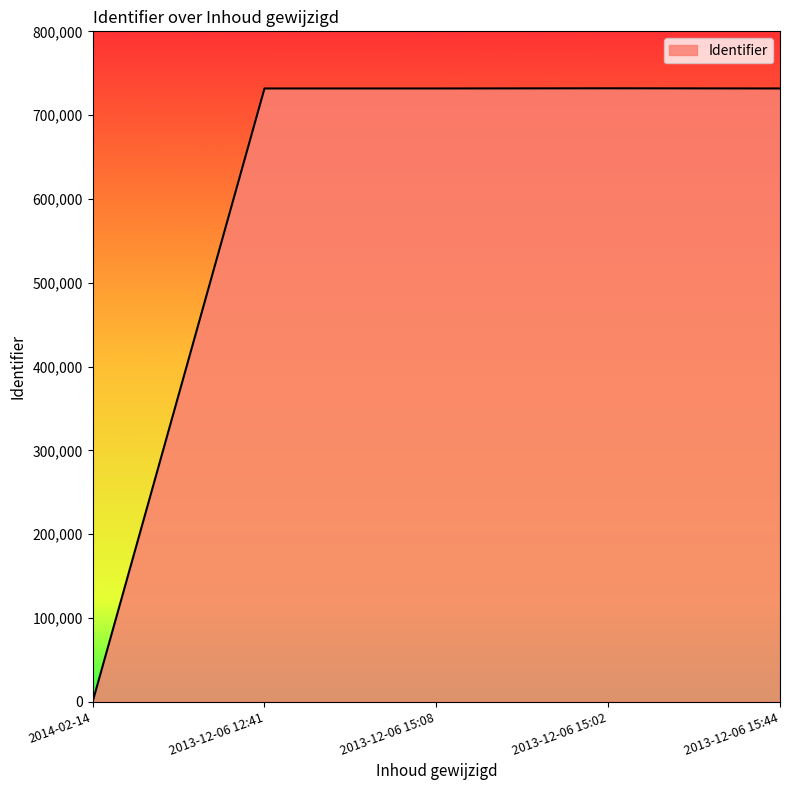

What is the change in value from 2014-02-14 to 2013-12-06 12:41?

+731817